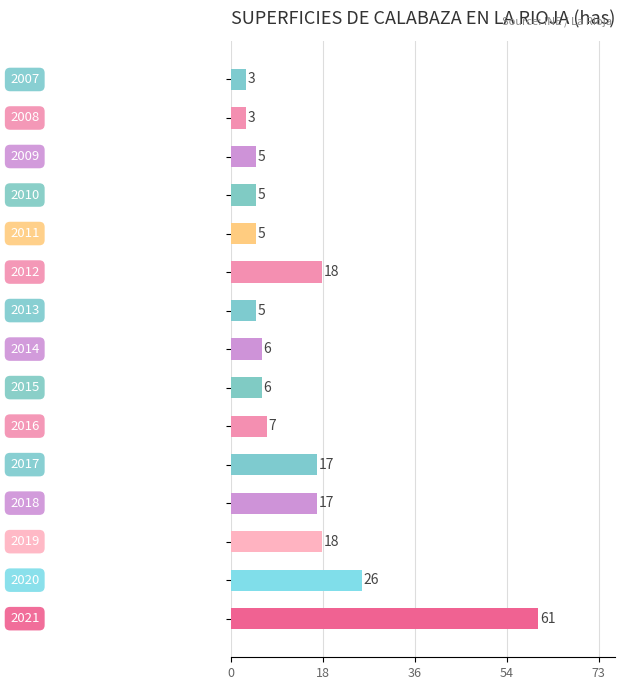

What is the smallest value displayed?

3